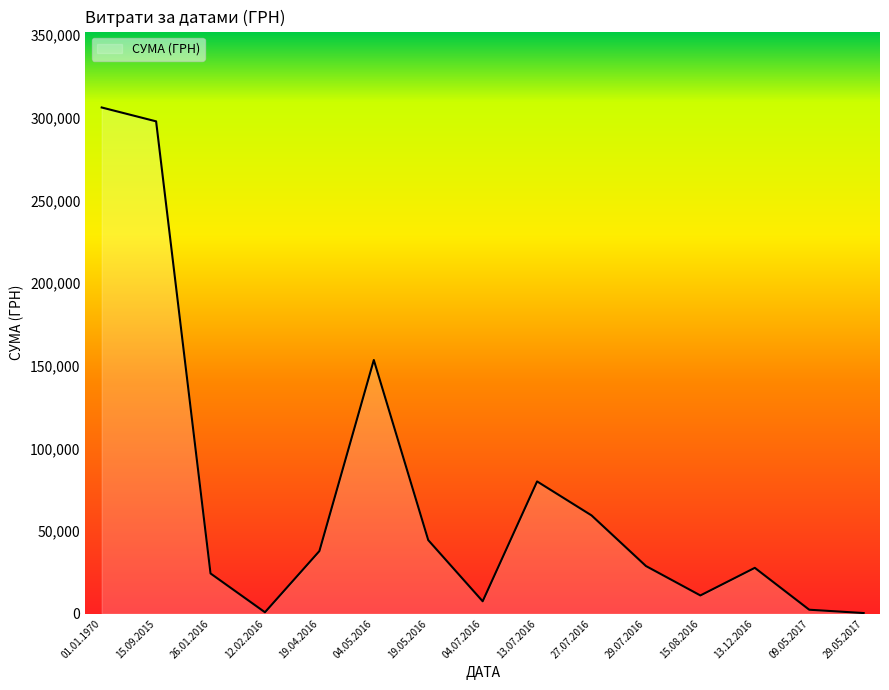

How many interior local peaks (higher than both neighbors) does the data have?

3